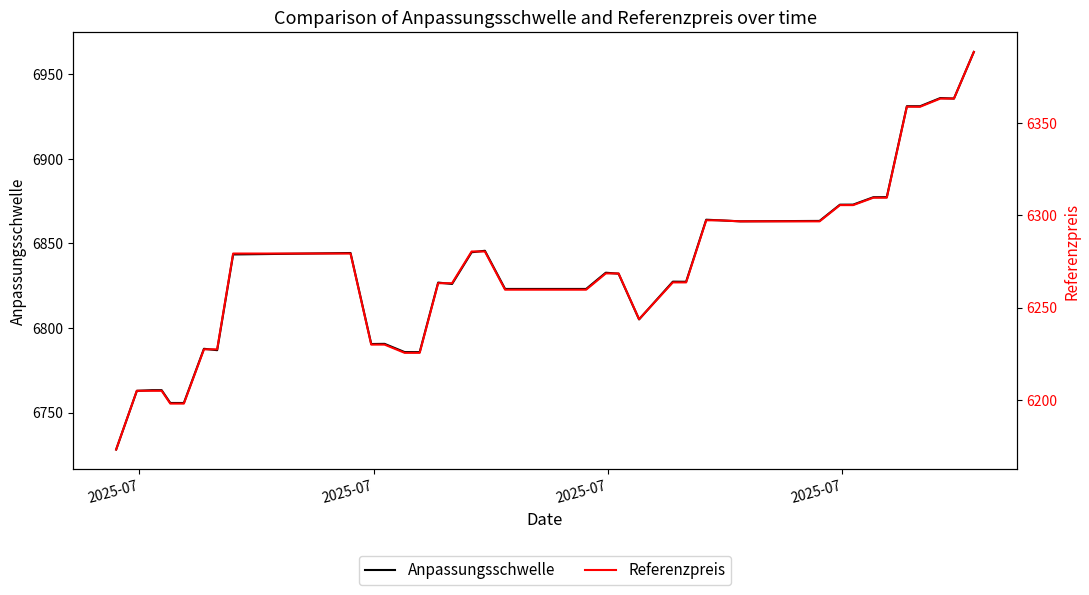

Which series has the widest spread of values?

Anpassungsschwelle